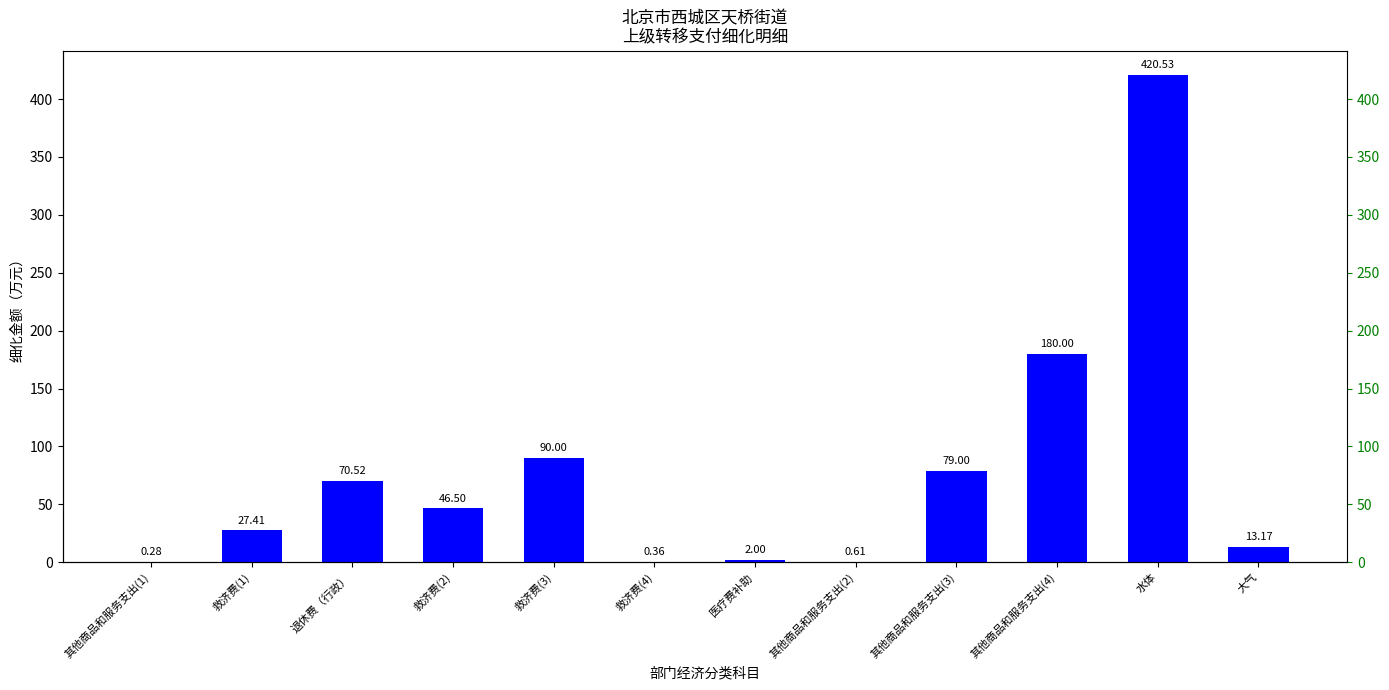

List the labels in order of value, smallest first.

其他商品和服务支出(1), 救济费(4), 其他商品和服务支出(2), 医疗费补助, 大气, 救济费(1), 救济费(2), 退休费（行政）, 其他商品和服务支出(3), 救济费(3), 其他商品和服务支出(4), 水体